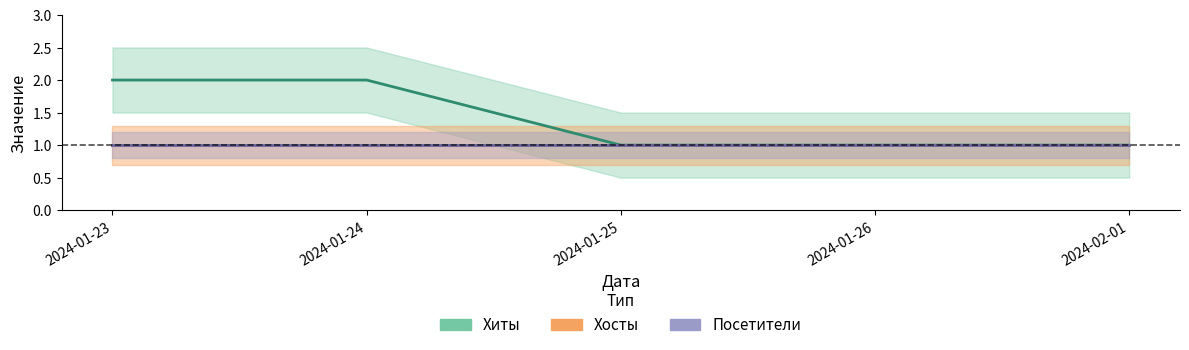

List the series in order of their peak value, highest first.

Хиты, Хосты, Посетители